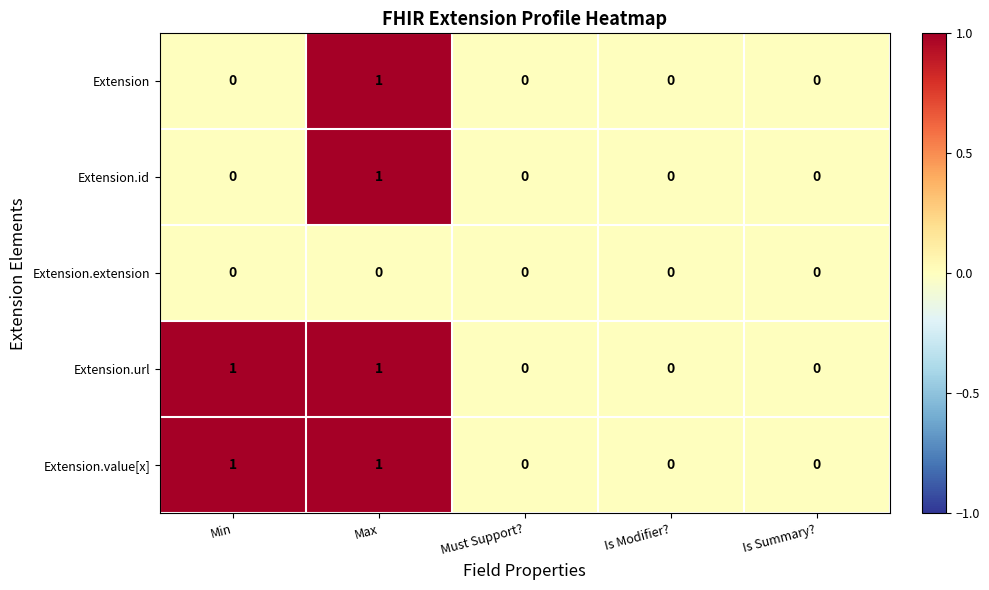

True or false: Extension.extension has a value of 0 at Must Support?.

True